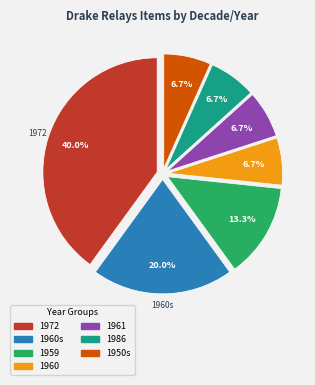

Is there a majority slice in this chart?

No